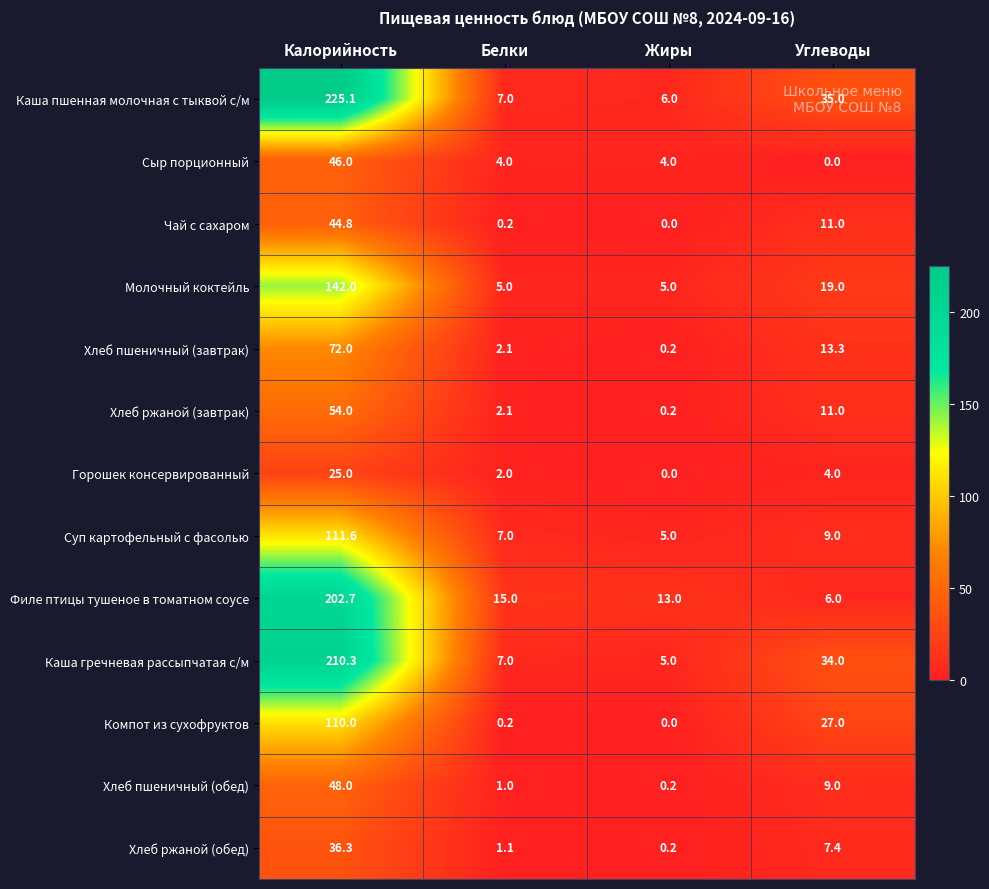

Is the value of Филе птицы тушеное в томатном соусе at Белки greater than the value of Хлеб ржаной (обед) at Белки?

Yes